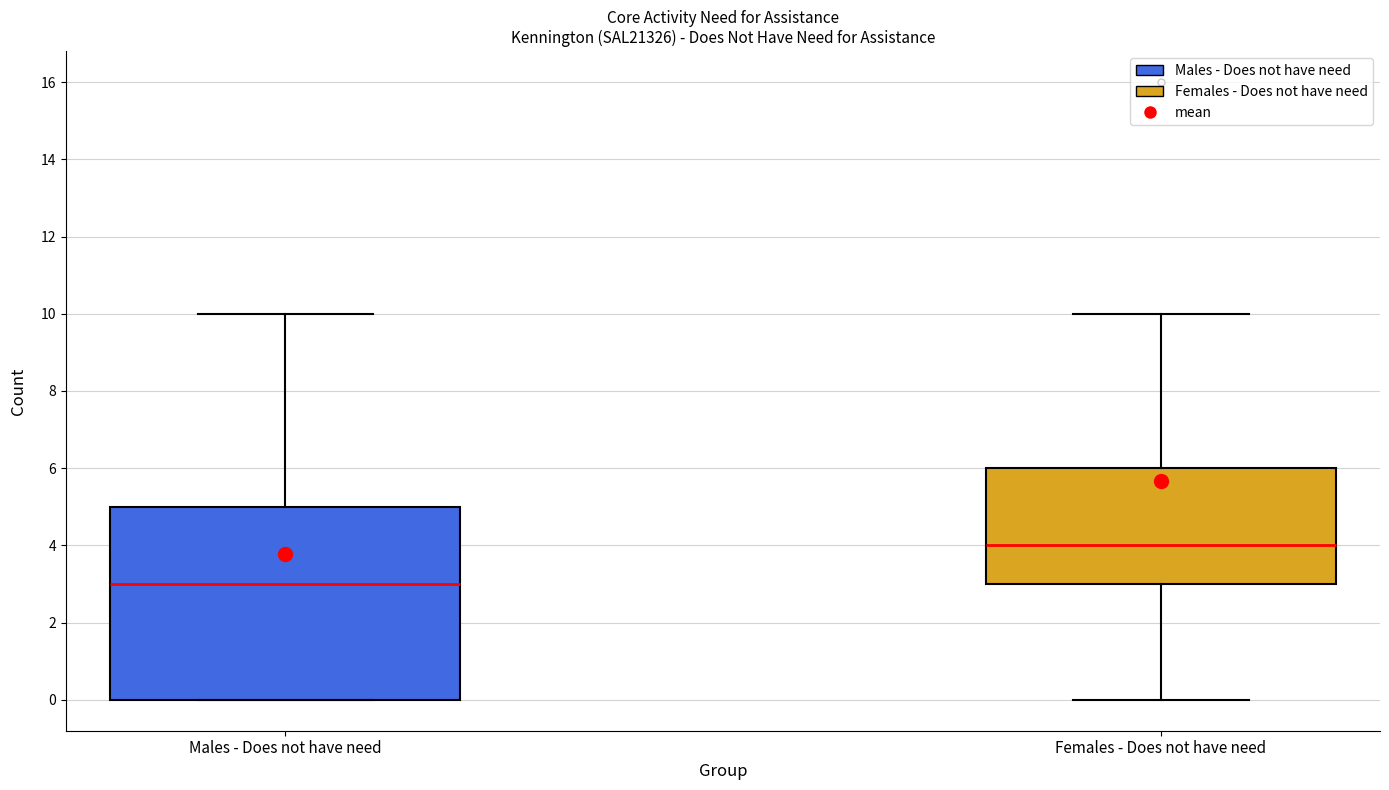

Which box's median line is the highest?

Females - Does not have need